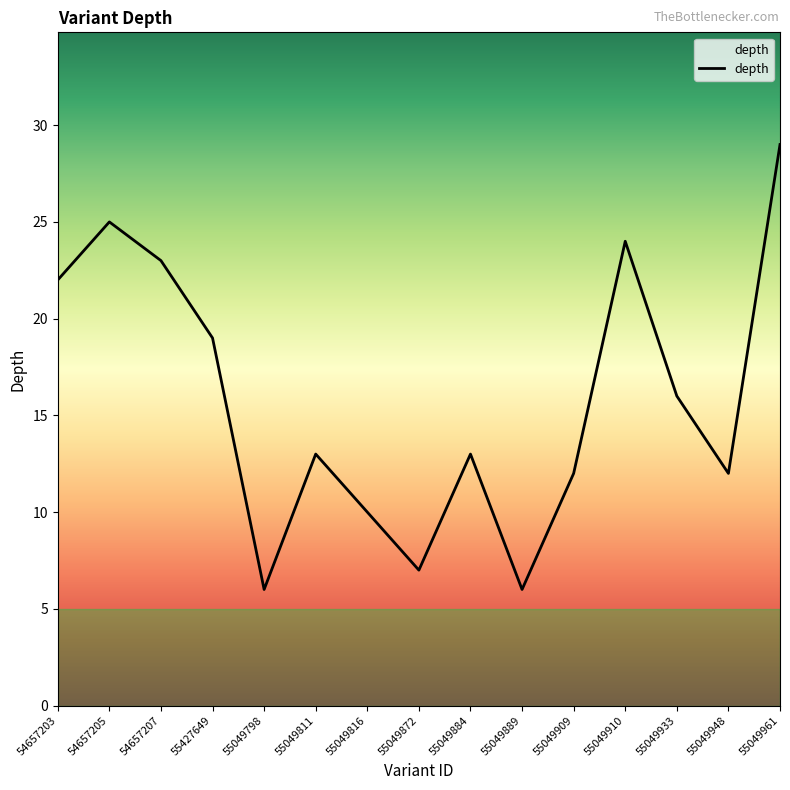

At which label is the value closest to 17?

55049933